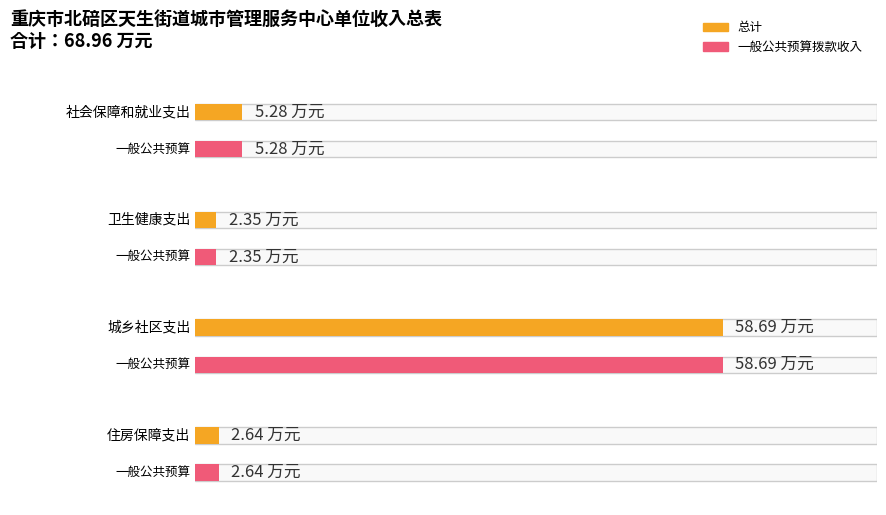

At which category is the sum across all series the highest?

城乡社区支出